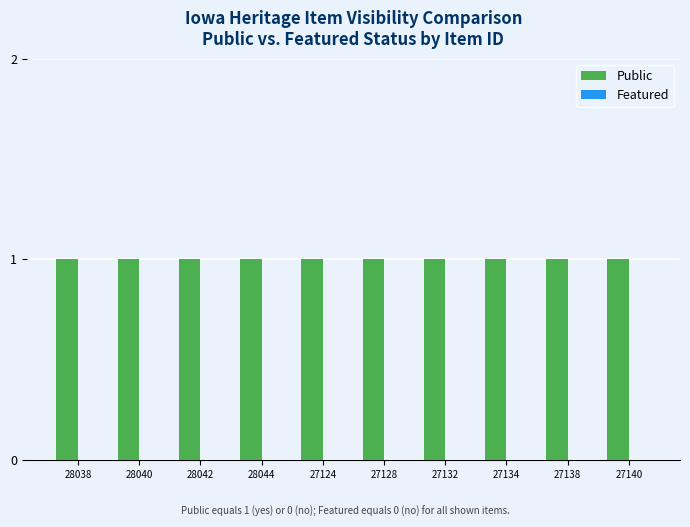

Reading left to right, extract all data points from this chart.

Public: 28038=1	28040=1	28042=1	28044=1	27124=1	27128=1	27132=1	27134=1	27138=1	27140=1
Featured: 28038=0	28040=0	28042=0	28044=0	27124=0	27128=0	27132=0	27134=0	27138=0	27140=0